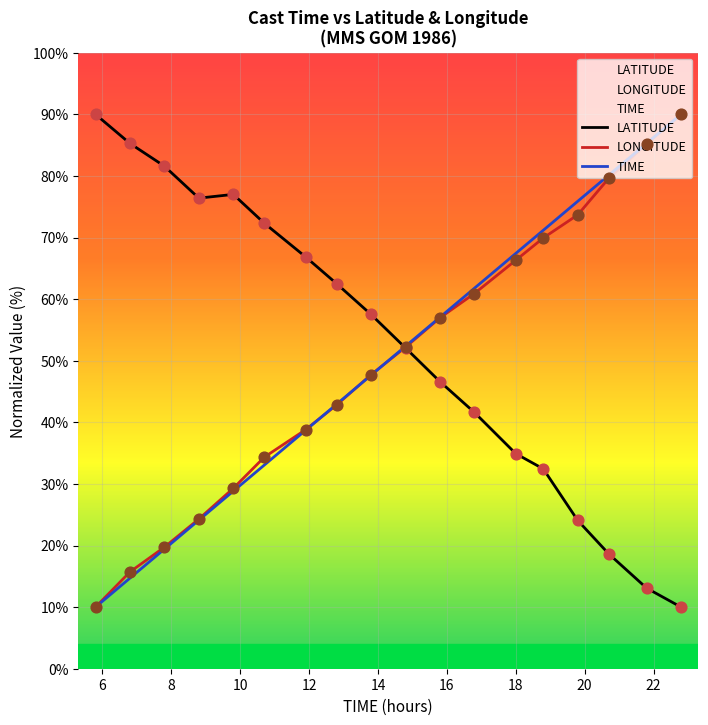

What is the maximum value for LONGITUDE?

90.0